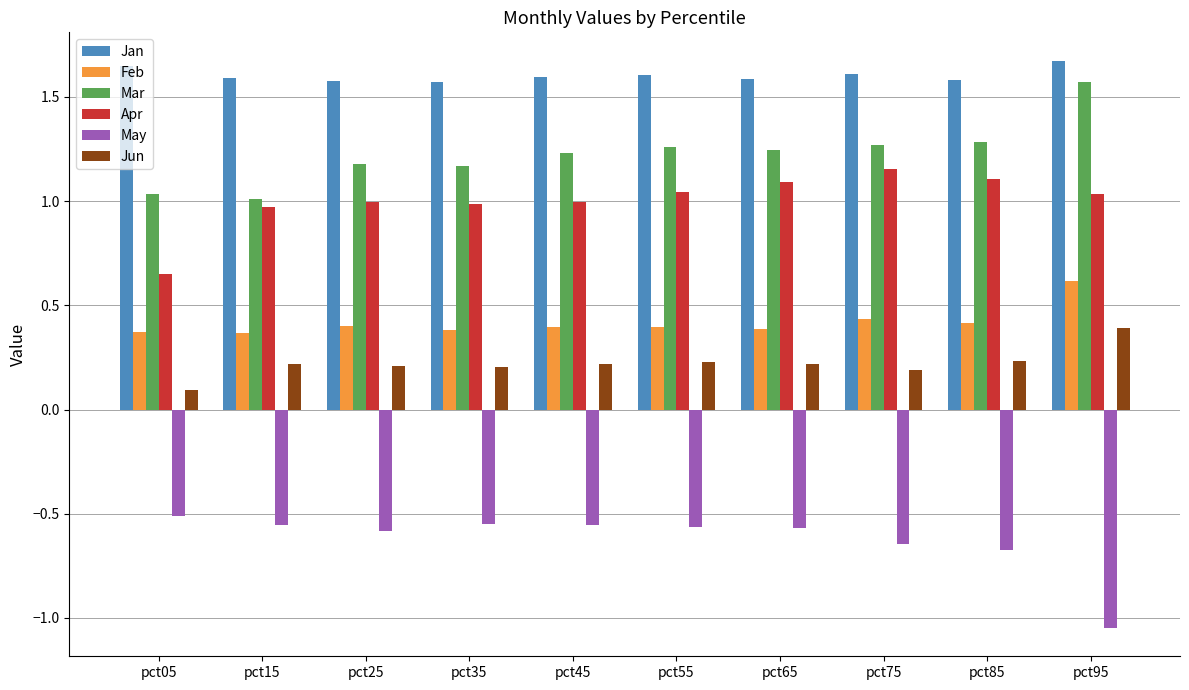

What is the sum of the Jan values at pct95 and pct85?

3.3